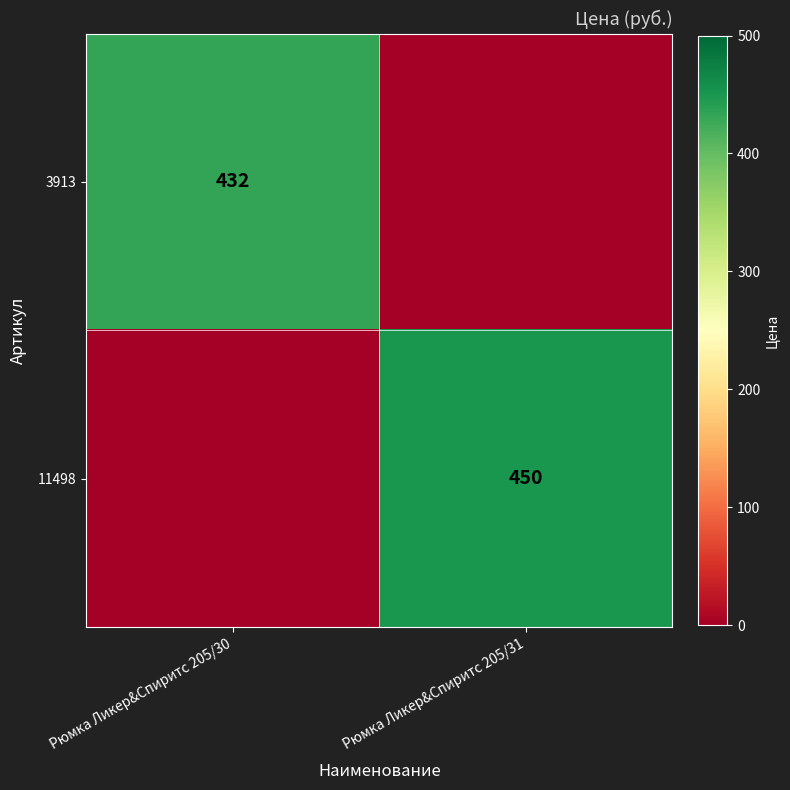

Is it true that 3913 equals 714 at Рюмка Ликер&Спиритс 205/30?

False